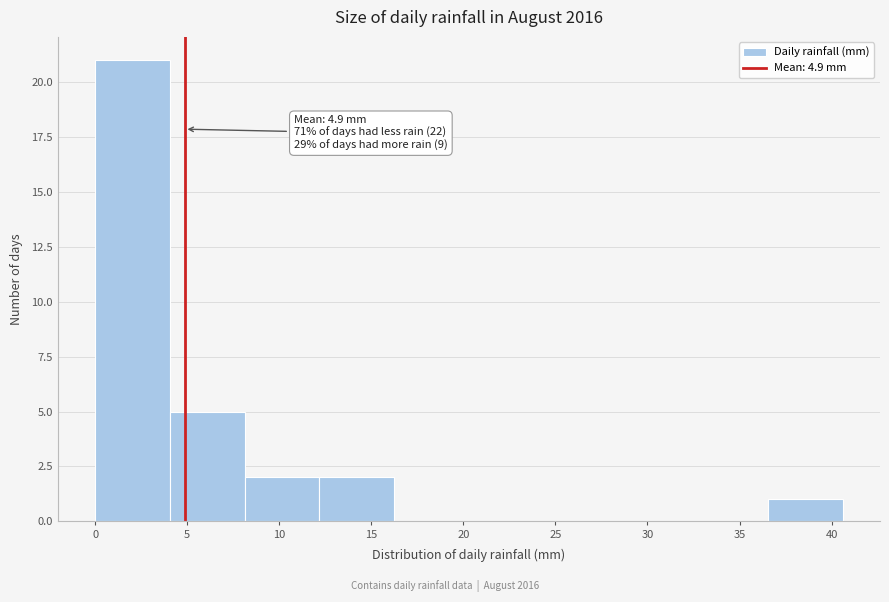

Over which range of the x-axis is the bar tallest?

0.0 to 4.0